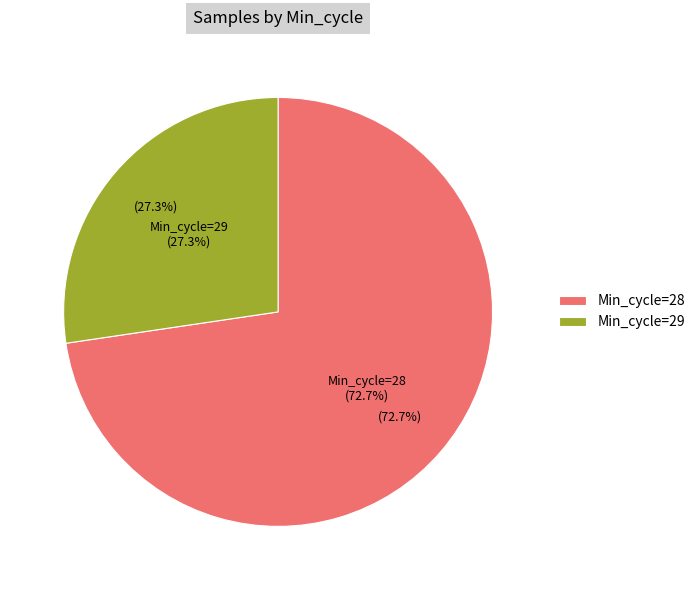

Between 28 and 28, which is larger?

28